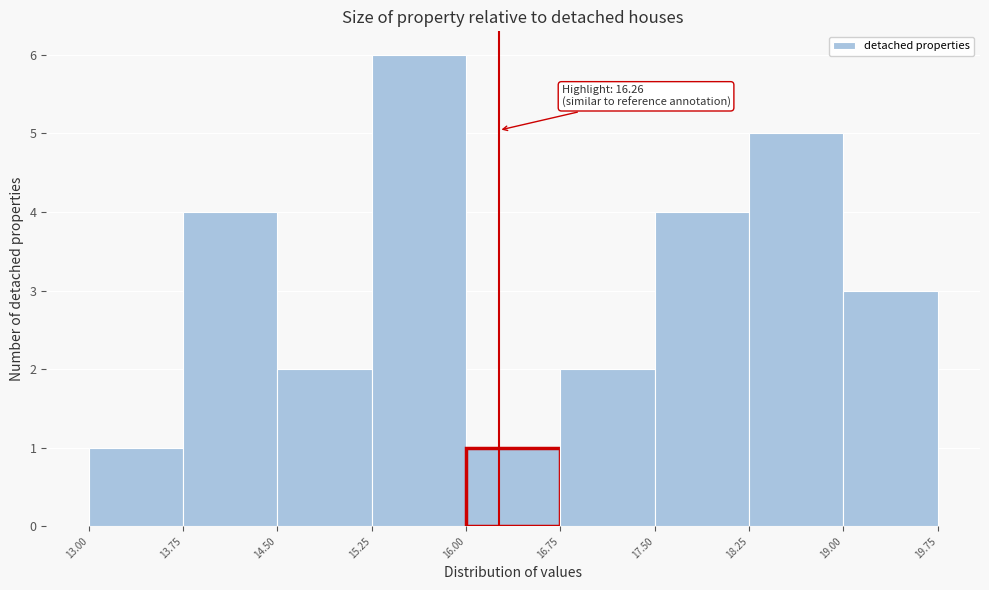

Which range on the x-axis has the tallest bar?

15.25 to 16.00